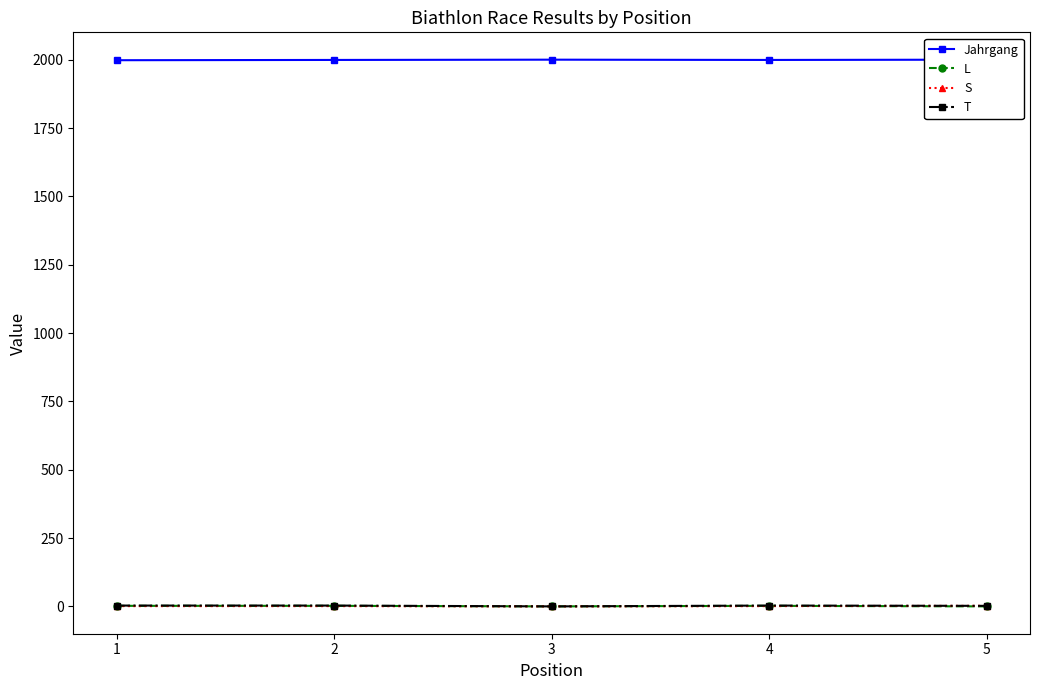

What is the total value across all series at 1?

2004